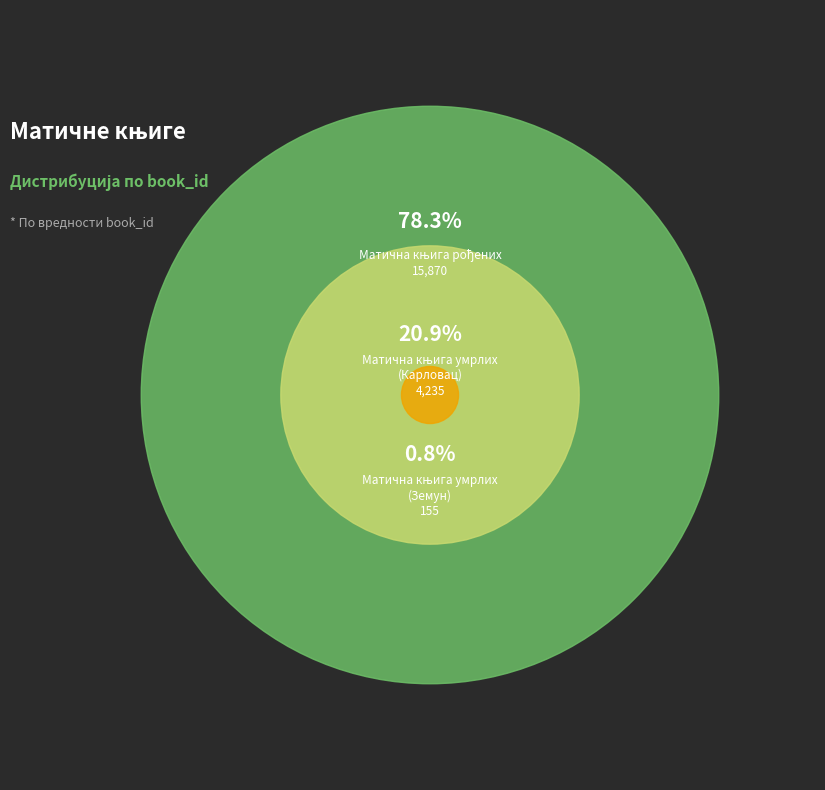

What is the change in value from Матична књига рођених to Матична књига умрлих (Земун)?

-15715